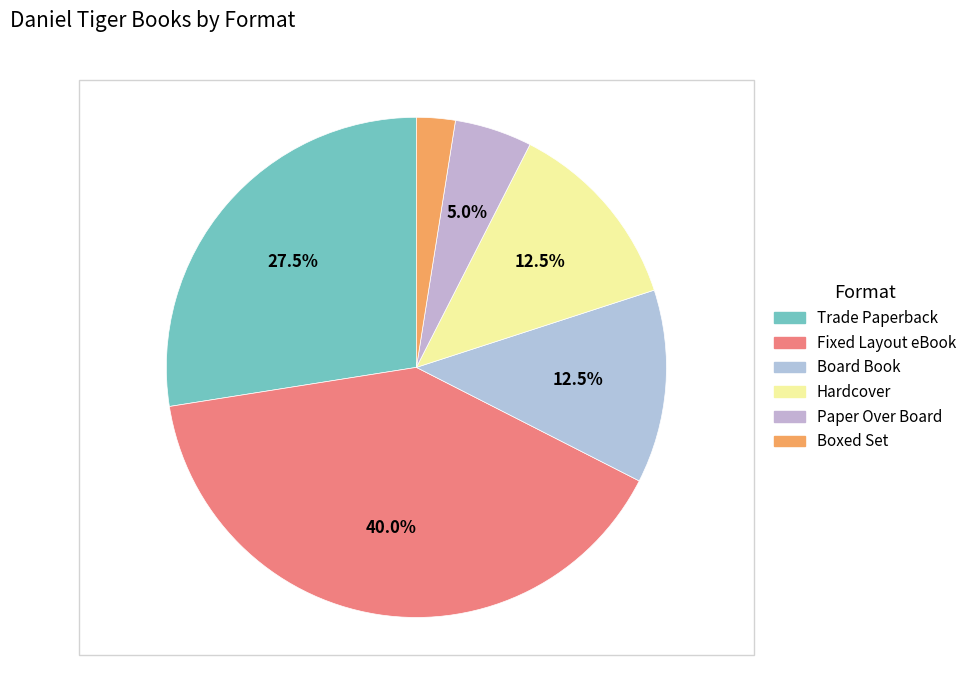

The Trade Paperback slice represents 28% of the pie. True or false?

True